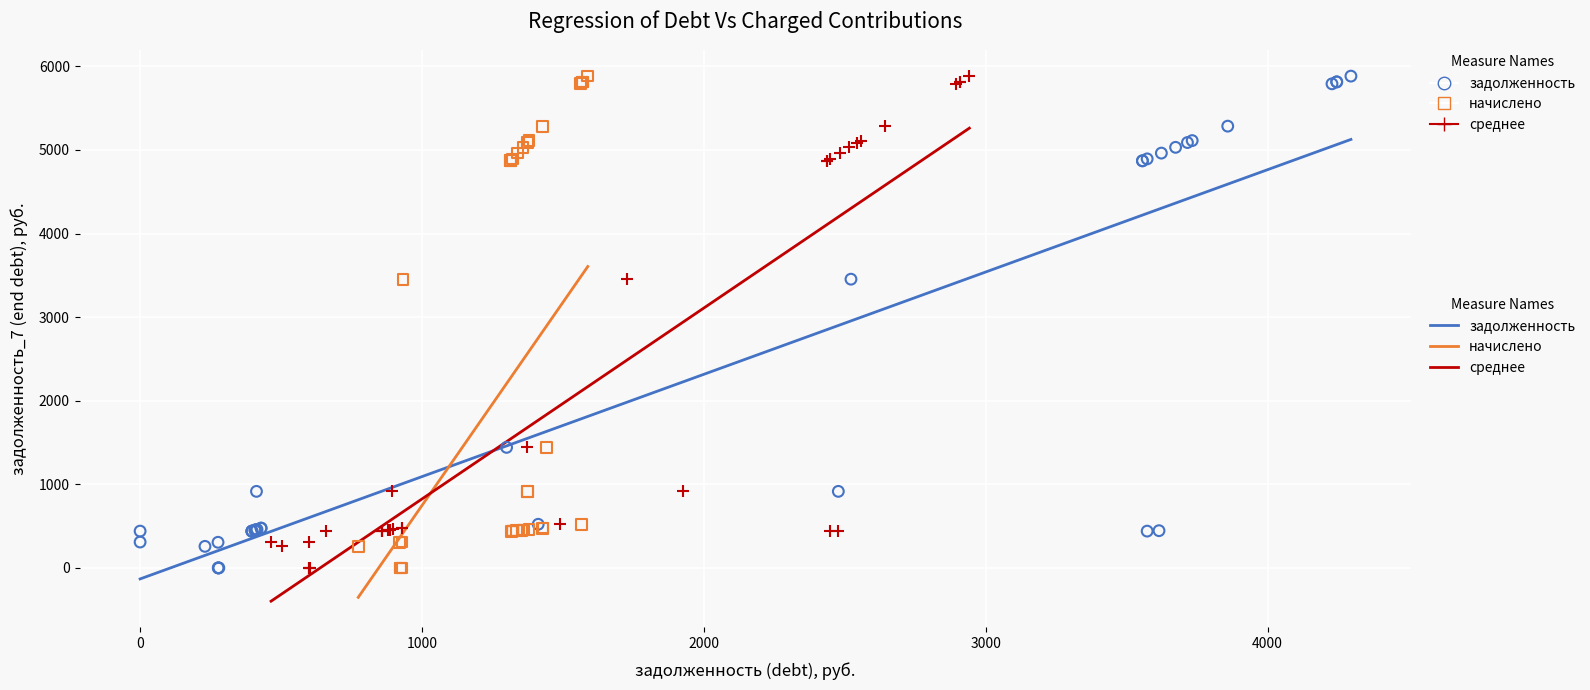

What are all the series names shown in the legend?

задолженность, начислено, среднее